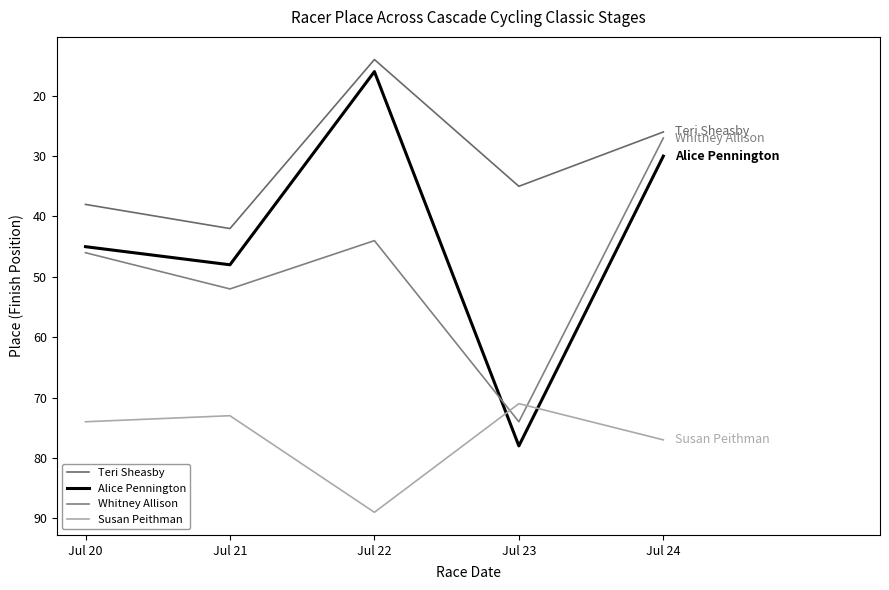

What is the value of the Susan Peithman point at the 1st from the left?

74